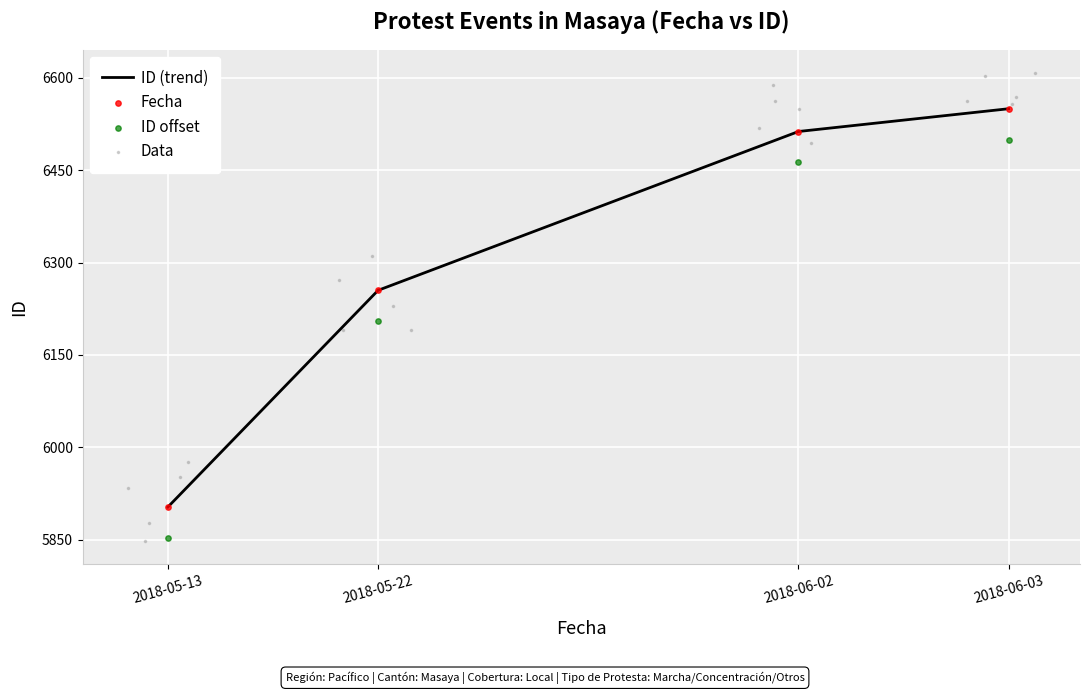

What is the change in value from 2018-05-22 to 2018-06-03?

+295